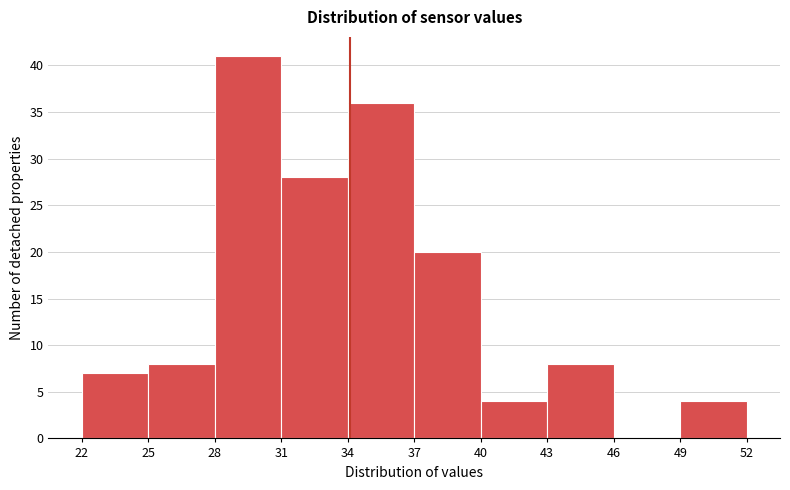

Reading left to right, list every bar in this chart as the range it spans on the x-axis followed by its height. The values are not printed on the chart, so give them approximately, as read against the axis.

22 to 25: 7
25 to 28: 8
28 to 31: 41
31 to 34: 28
34 to 37: 36
37 to 40: 20
40 to 43: 4
43 to 46: 8
46 to 49: 0
49 to 52: 4